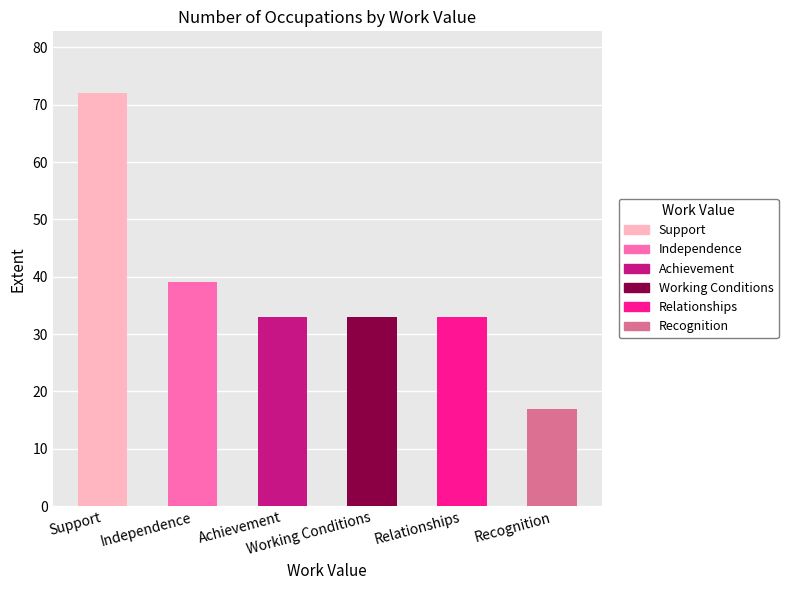

What is the value of the 1st bar from the left?

72